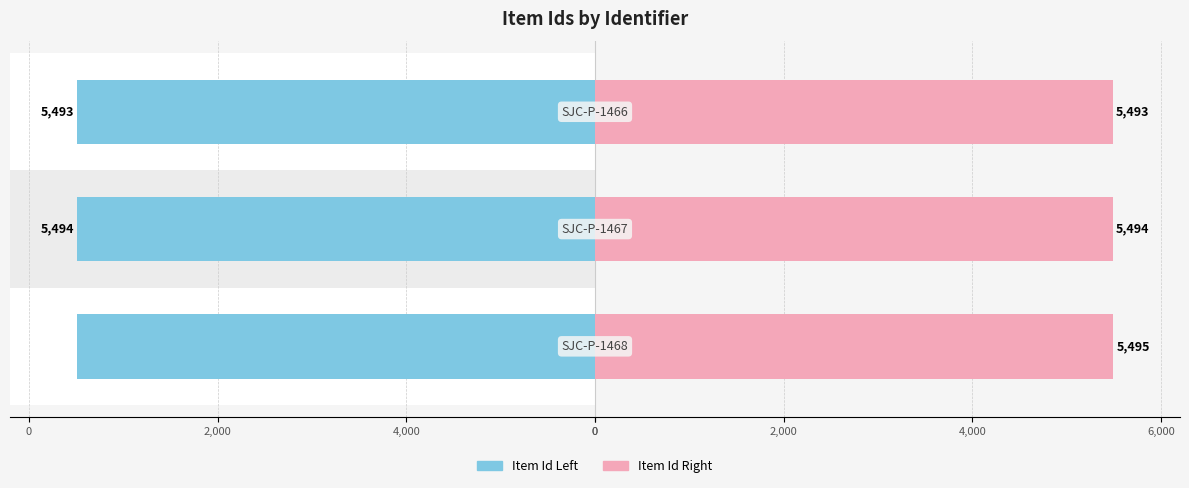

How many Left Series (Item Id) values are between -5495 and -5493?

3